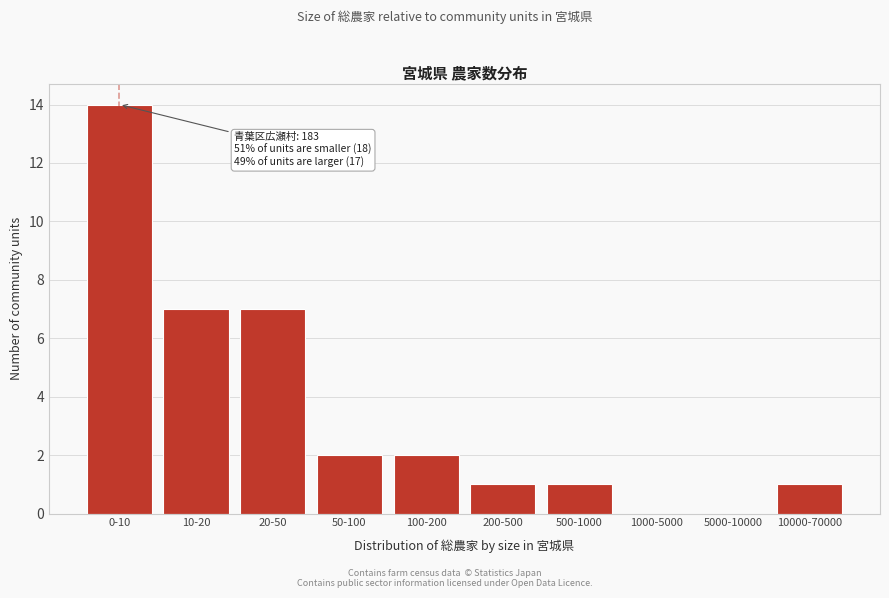

Reading right to left, transcribe all the data shown in this chart.

10000-70000=1	5000-10000=0	1000-5000=0	500-1000=1	200-500=1	100-200=2	50-100=2	20-50=7	10-20=7	0-10=14